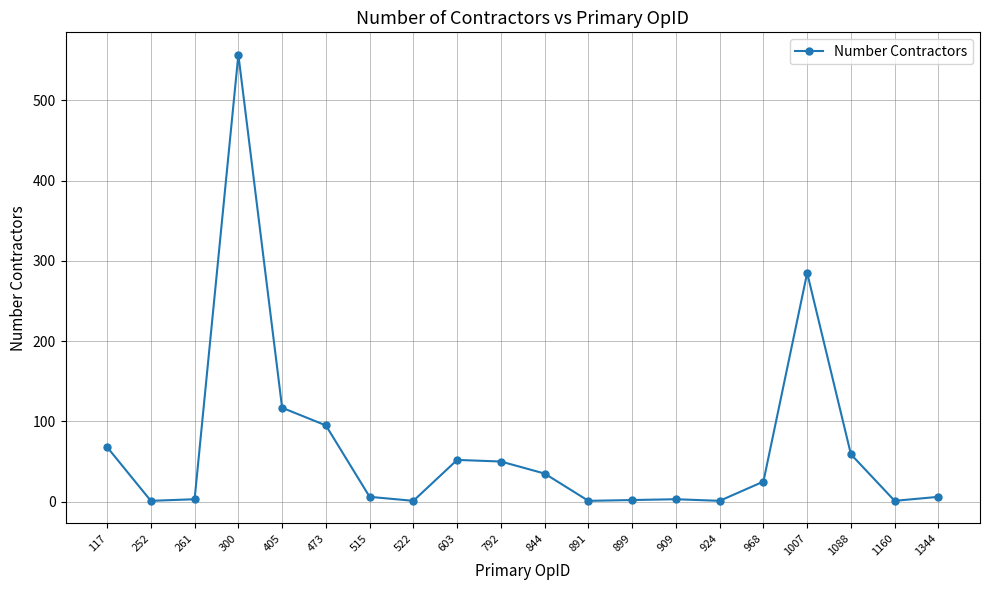

True or false: the data has more than 1 interior local peaks.

True